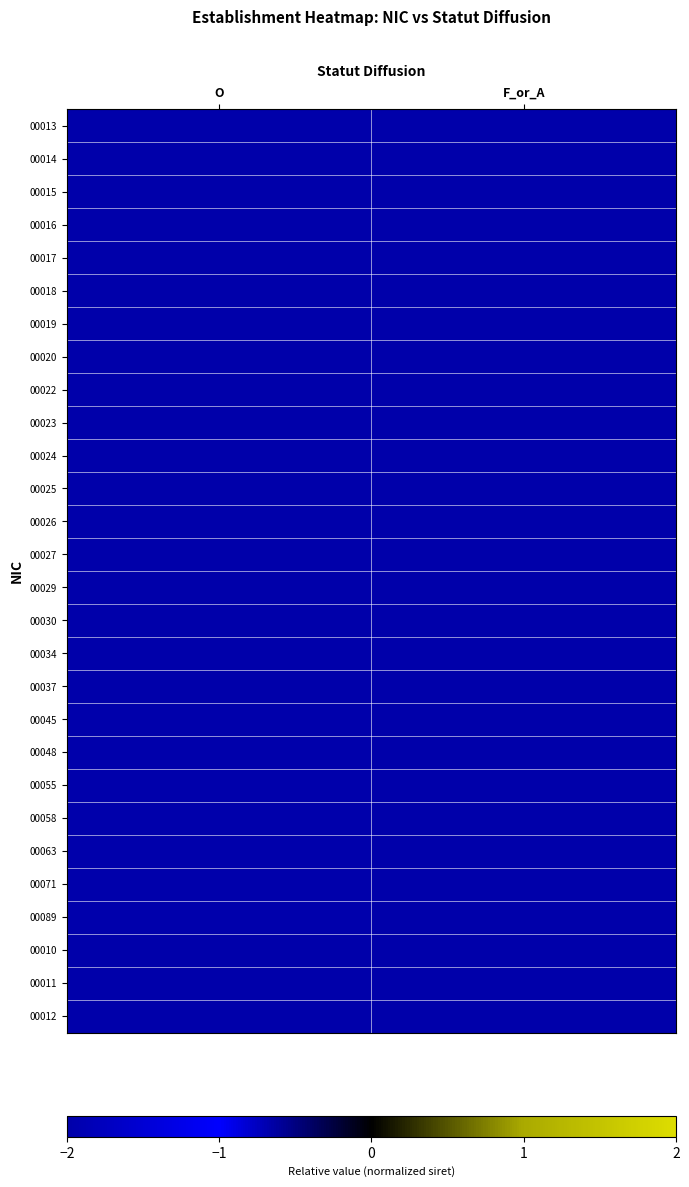

Which category has the lowest value across all series?

F_or_A